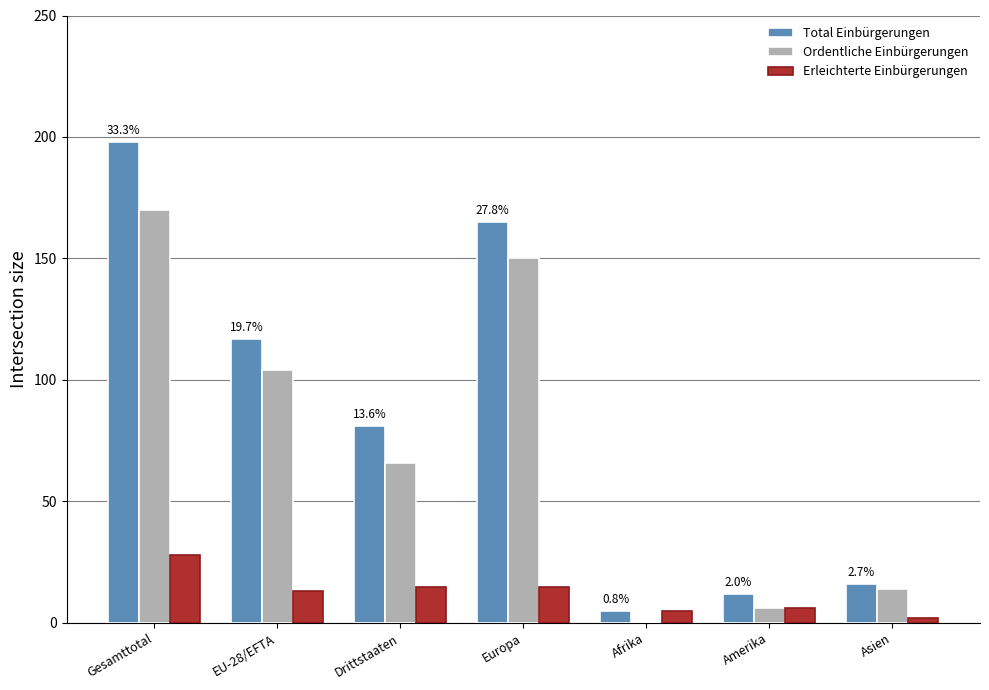

Is the value of Total Einbürgerungen at Gesamttotal greater than the value of Ordentliche Einbürgerungen at Europa?

Yes